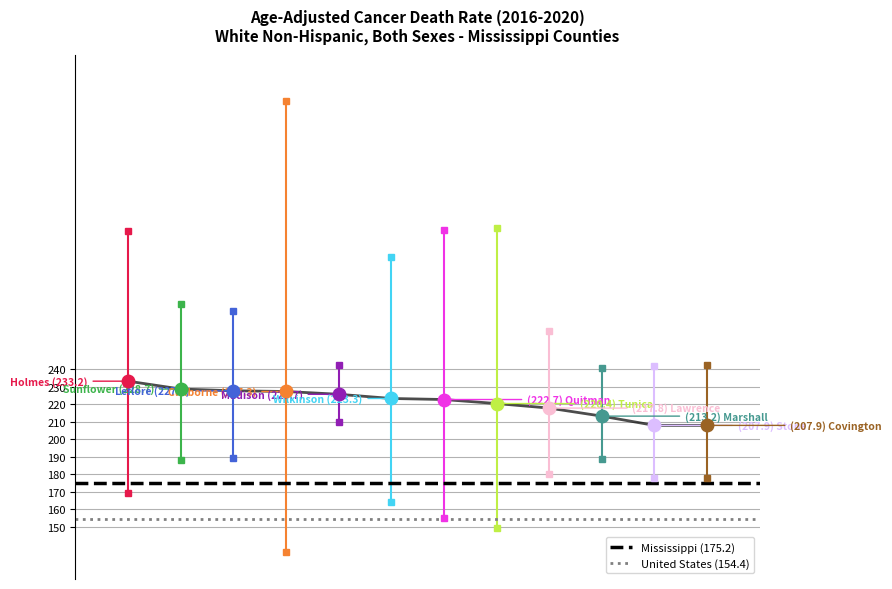

At 0, list the series in order from smallest to largest.

United States (154.4), Mississippi (175.2)